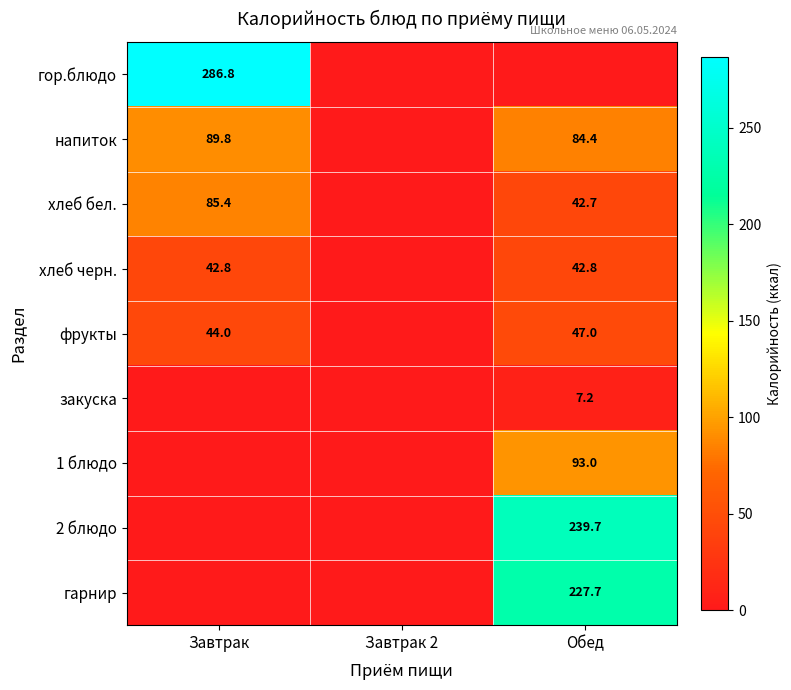

Is it true that закуска equals 7.2 at Обед?

True